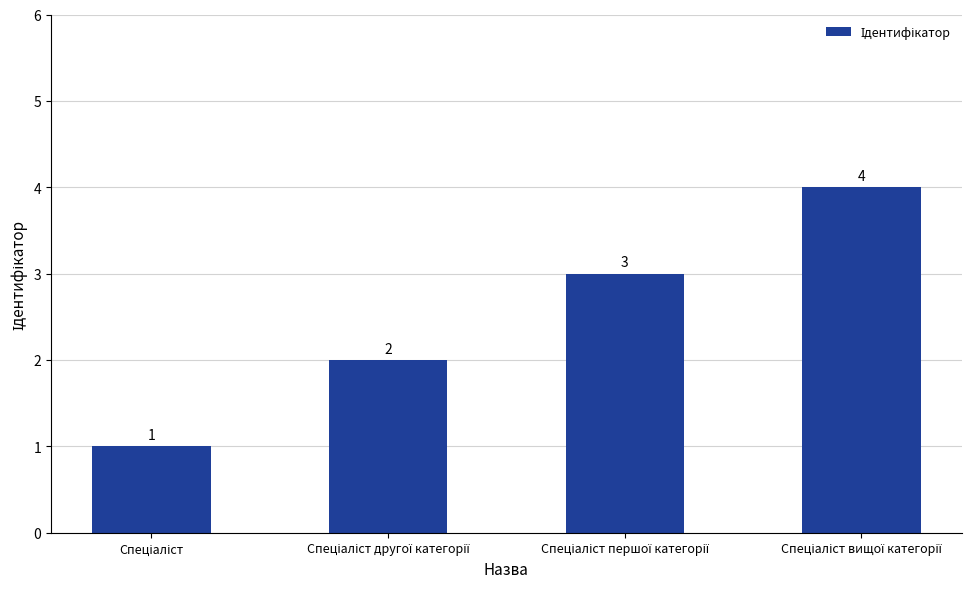

What is the value of the 2nd bar from the left?

2